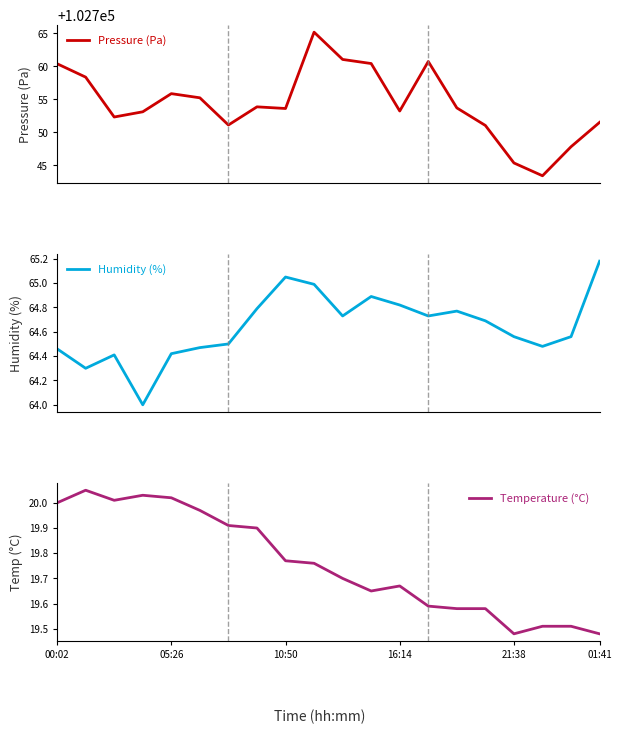

True or false: Temperature (°C) has a value of 11.7 at 9.

False